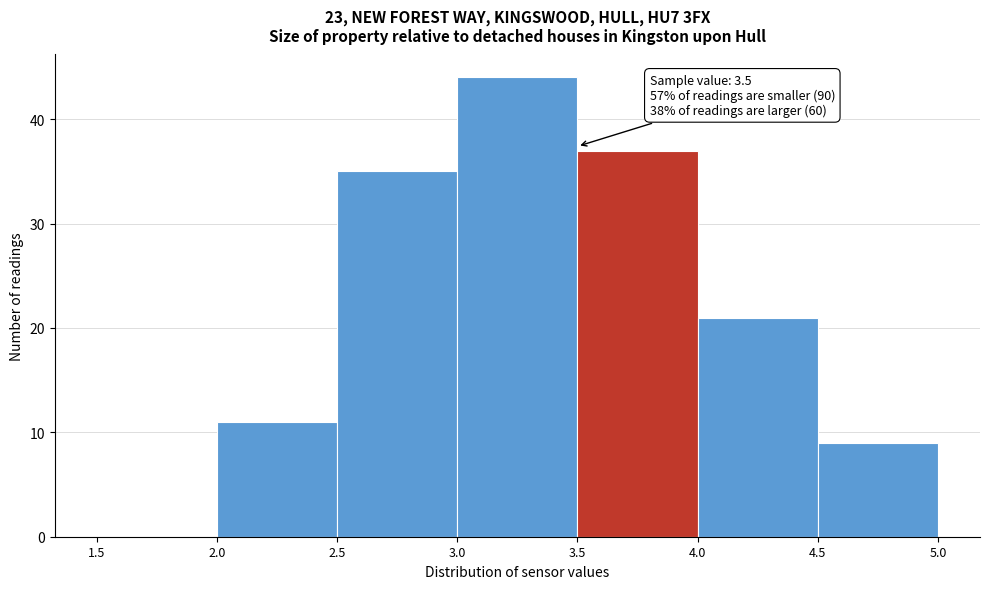

Over which range of the x-axis is the bar tallest?

3.0 to 3.5